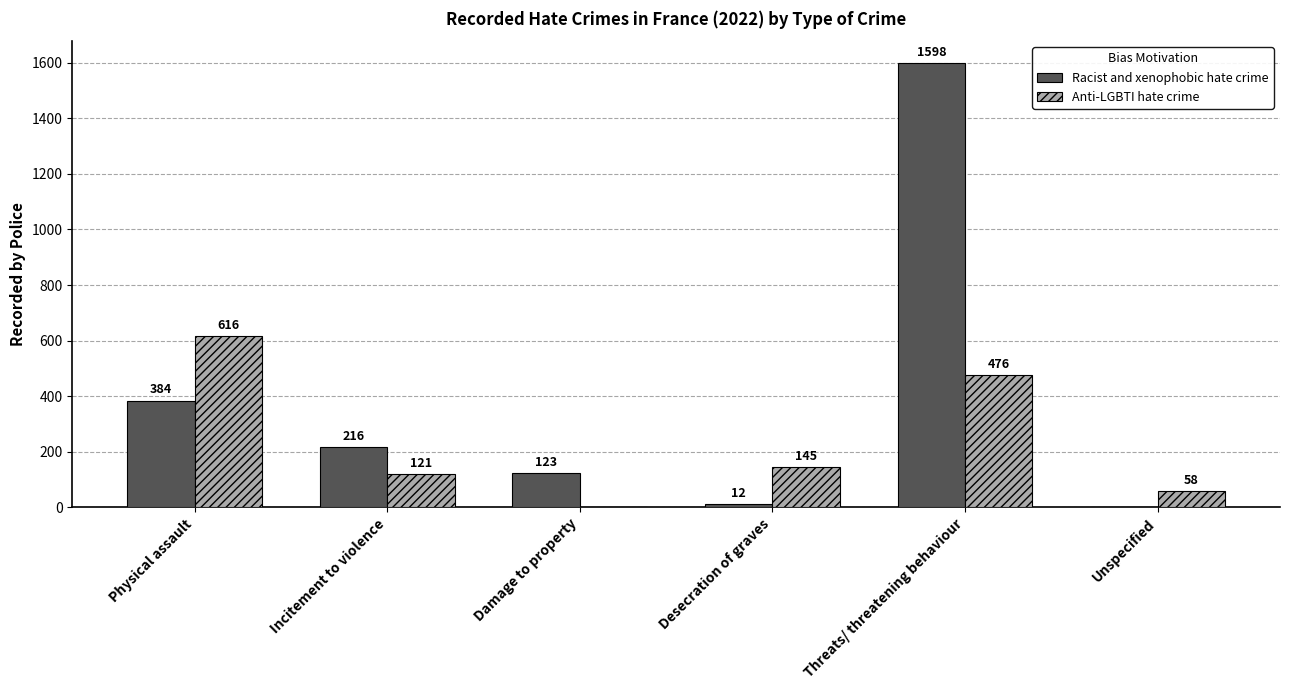

At which label is Anti-LGBTI hate crime closest to 308?

Desecration of graves